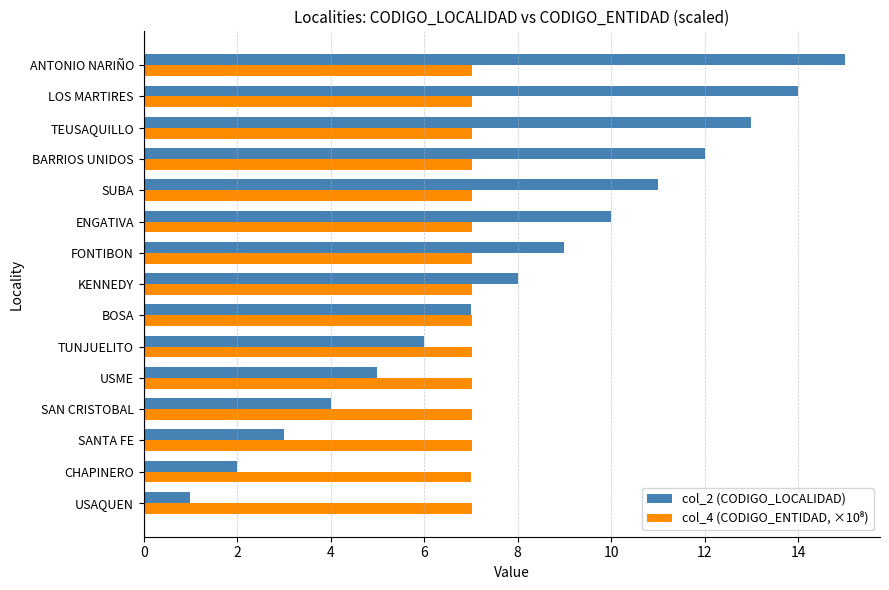

The col_2 (CODIGO_LOCALIDAD) series shows 2.0 at CHAPINERO. True or false?

True